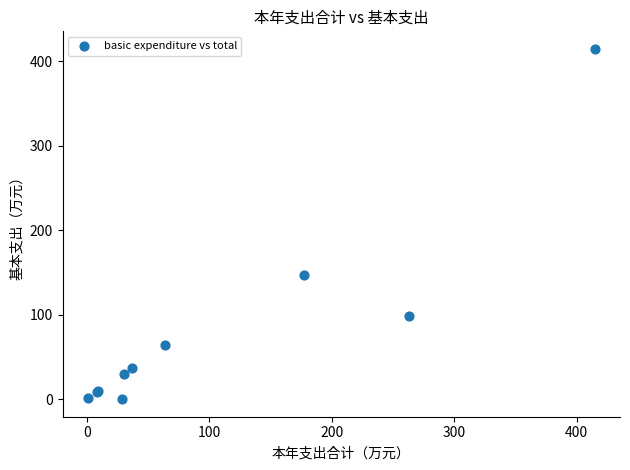

What Y value in the scatter plot is closest to 207?

146.5